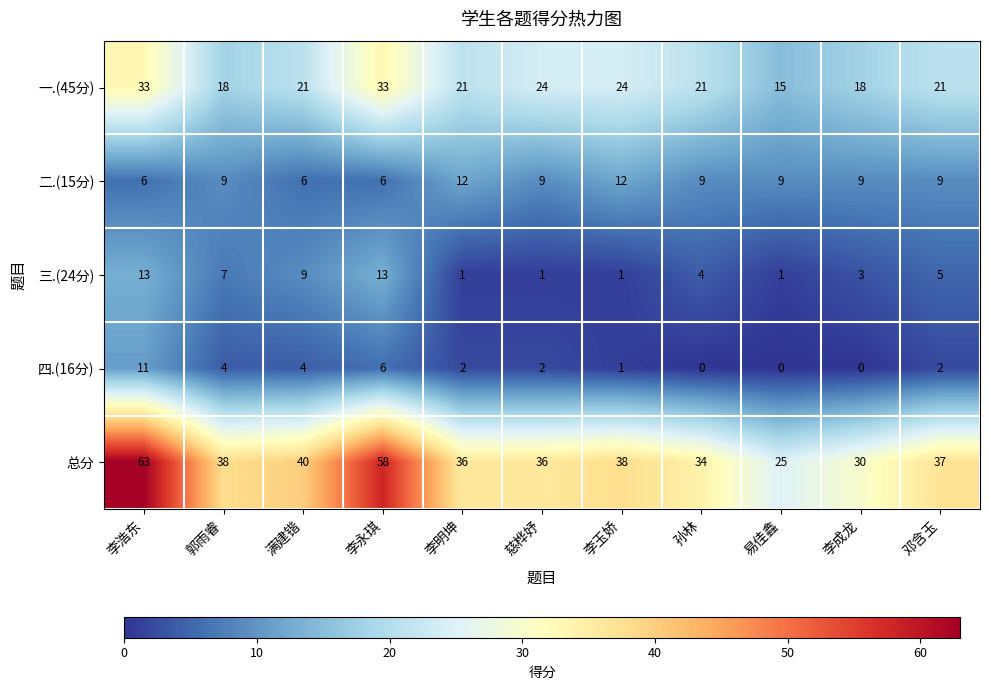

What is the total value across all series at 李明坤?

72